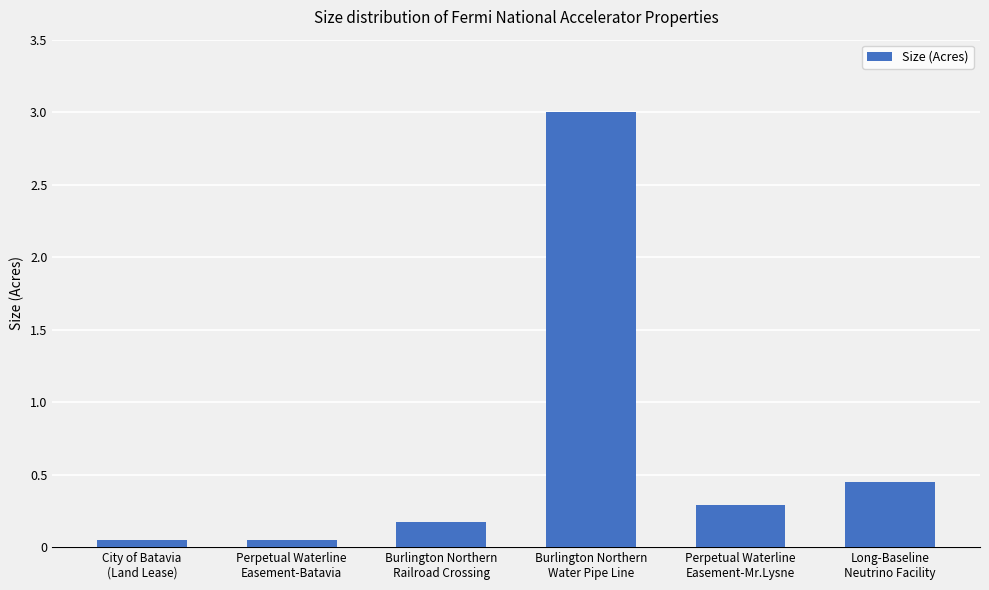

What is the greatest value displayed?

3.0